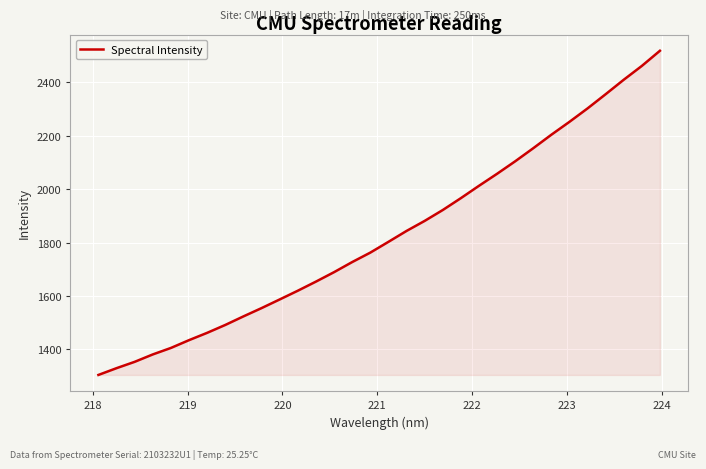

What is the difference between the second highest and minimum values?

1155.6